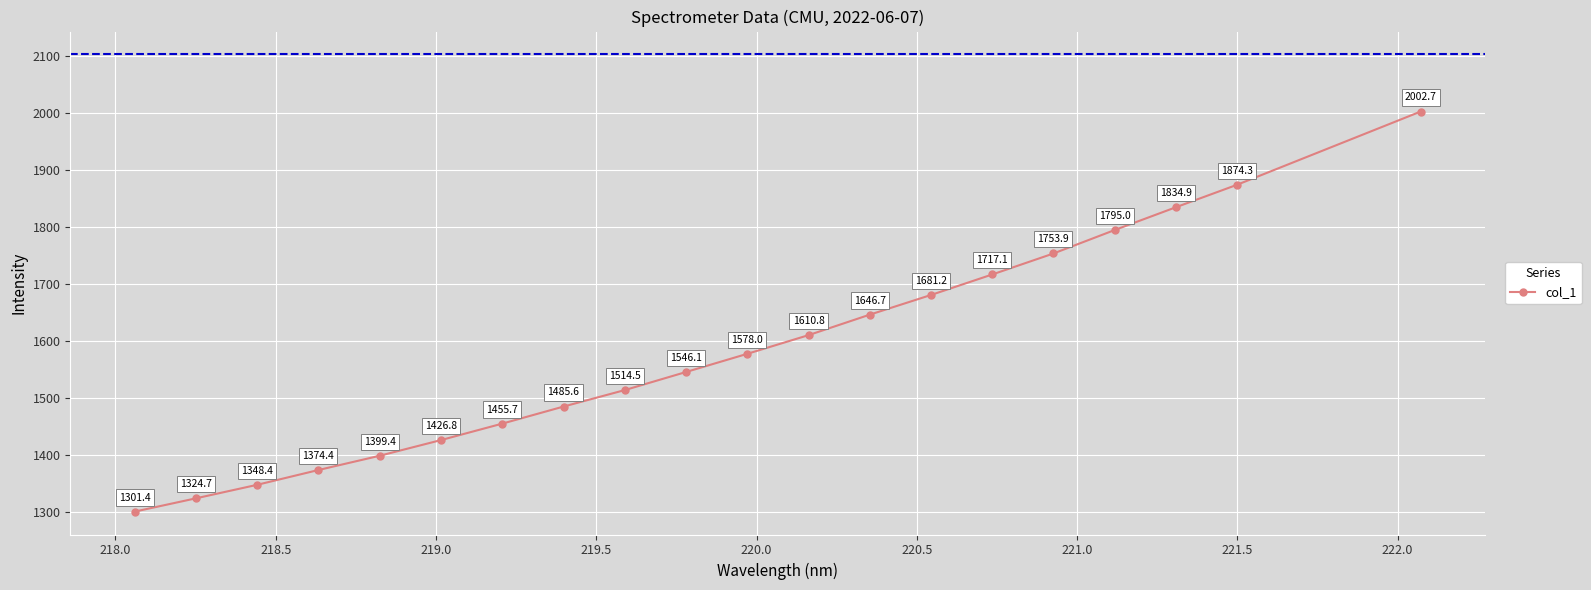

What is the difference between the maximum and second lowest values?

678.0